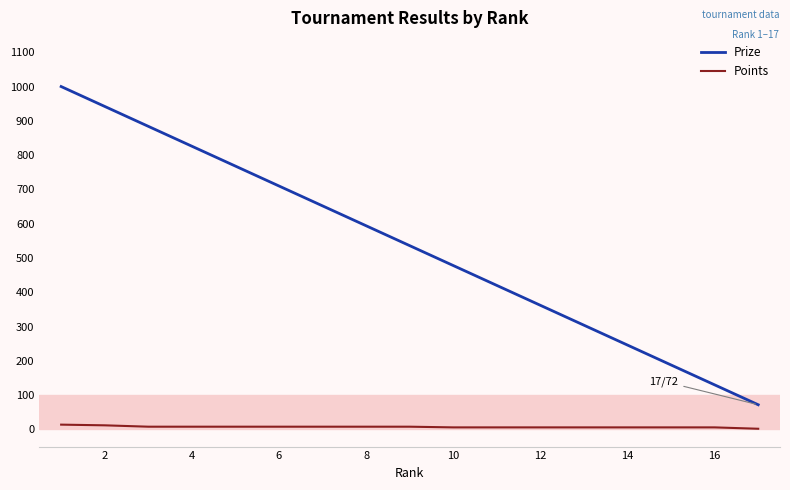

Which series has the widest spread of values?

Prize